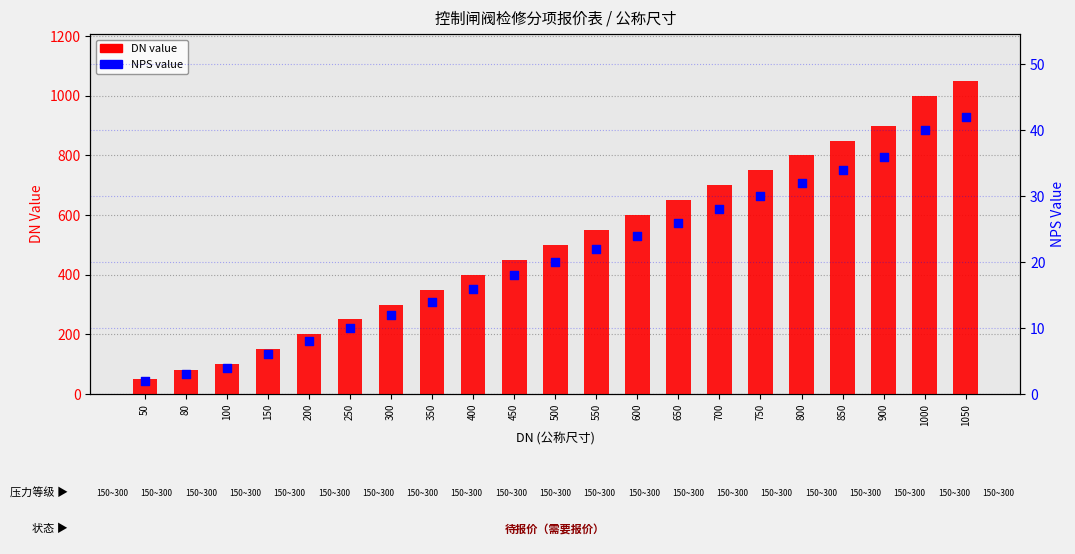

Which series reaches the maximum Y coordinate?

DN value